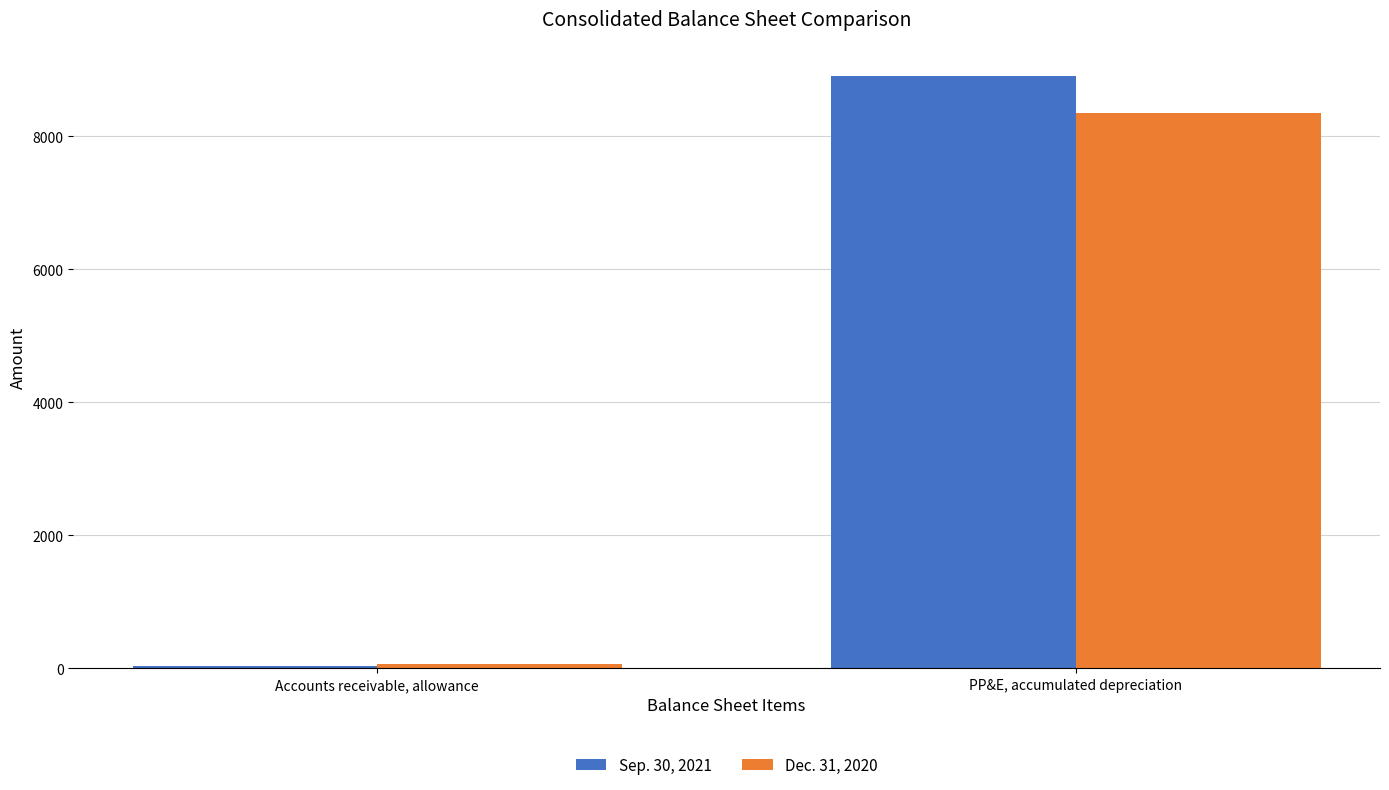

What is the maximum value for Sep. 30, 2021?

8913